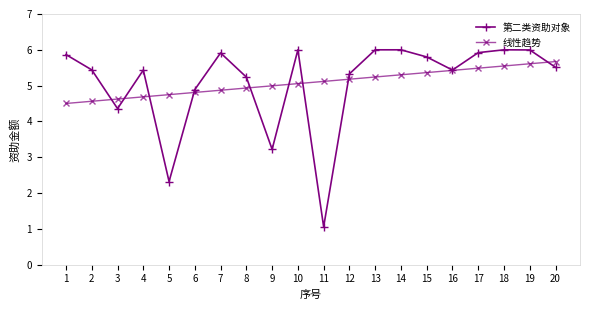

How many lines are shown in the chart?

2